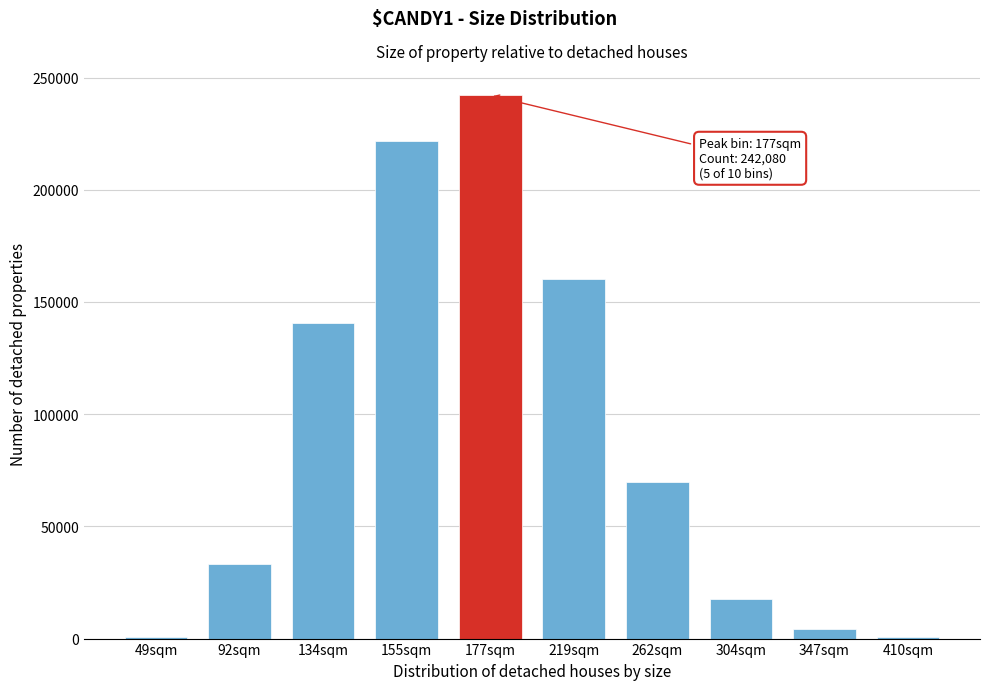

What is the sum of all values?

890787